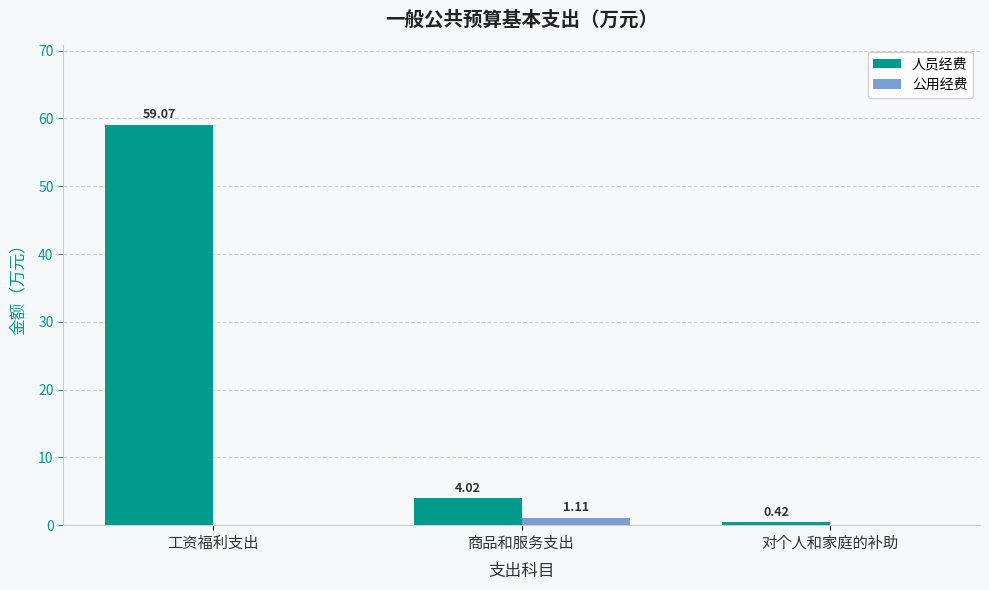

Which series changed the most between 工资福利支出 and 对个人和家庭的补助?

人员经费